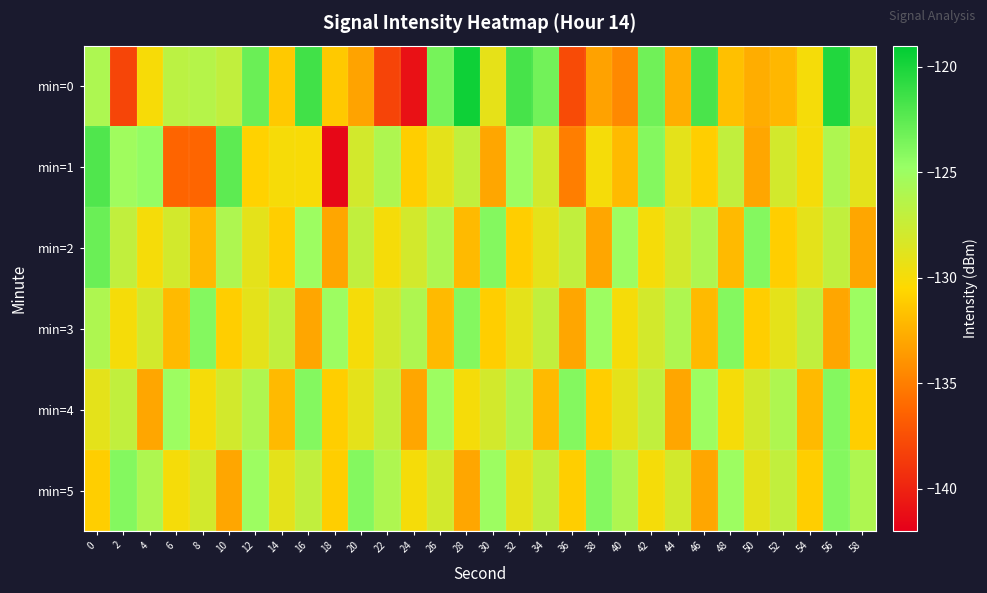

What is the total value across all series at 38?

-776.2